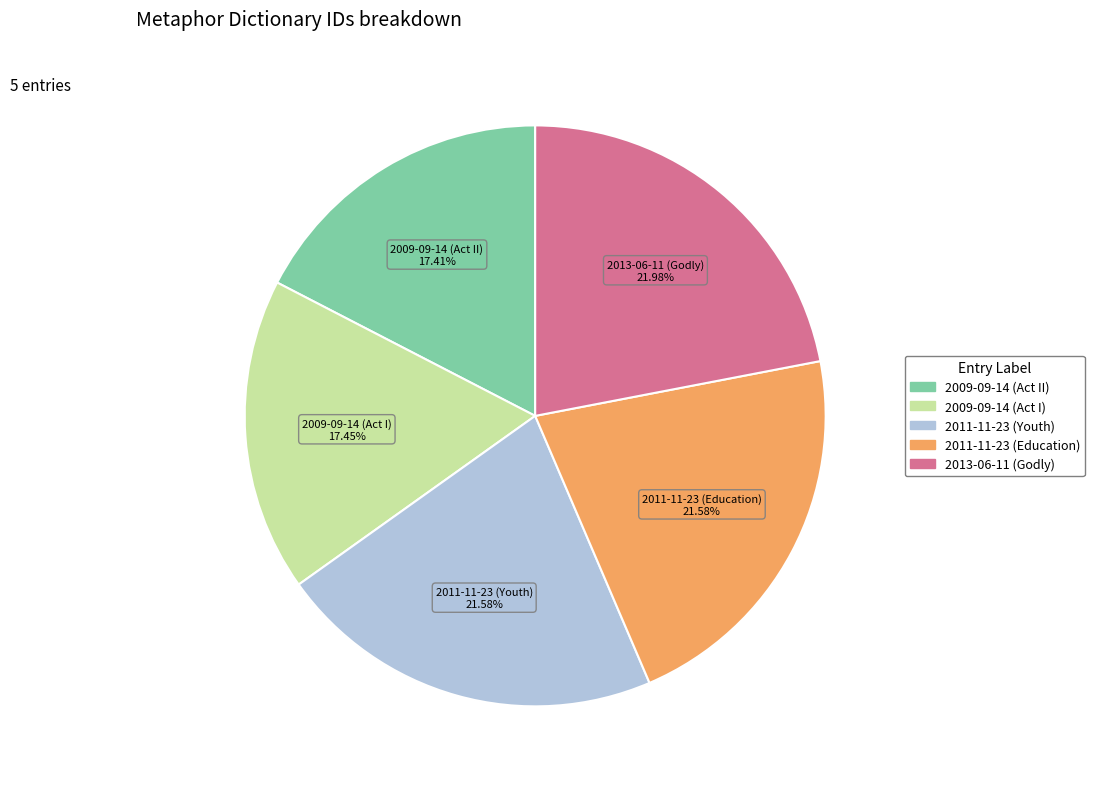

How many slices are in this pie chart?

5